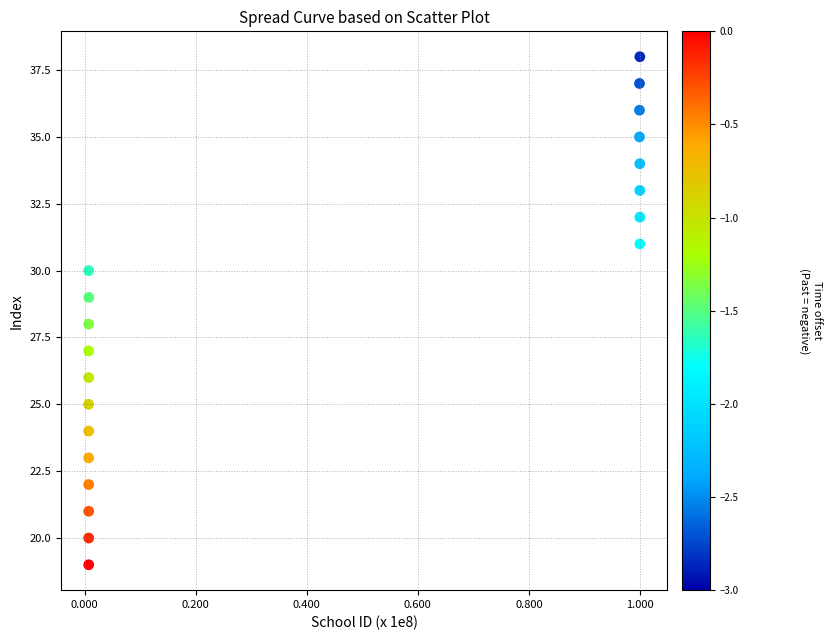

What is the range of Y values (max minus min)?

19